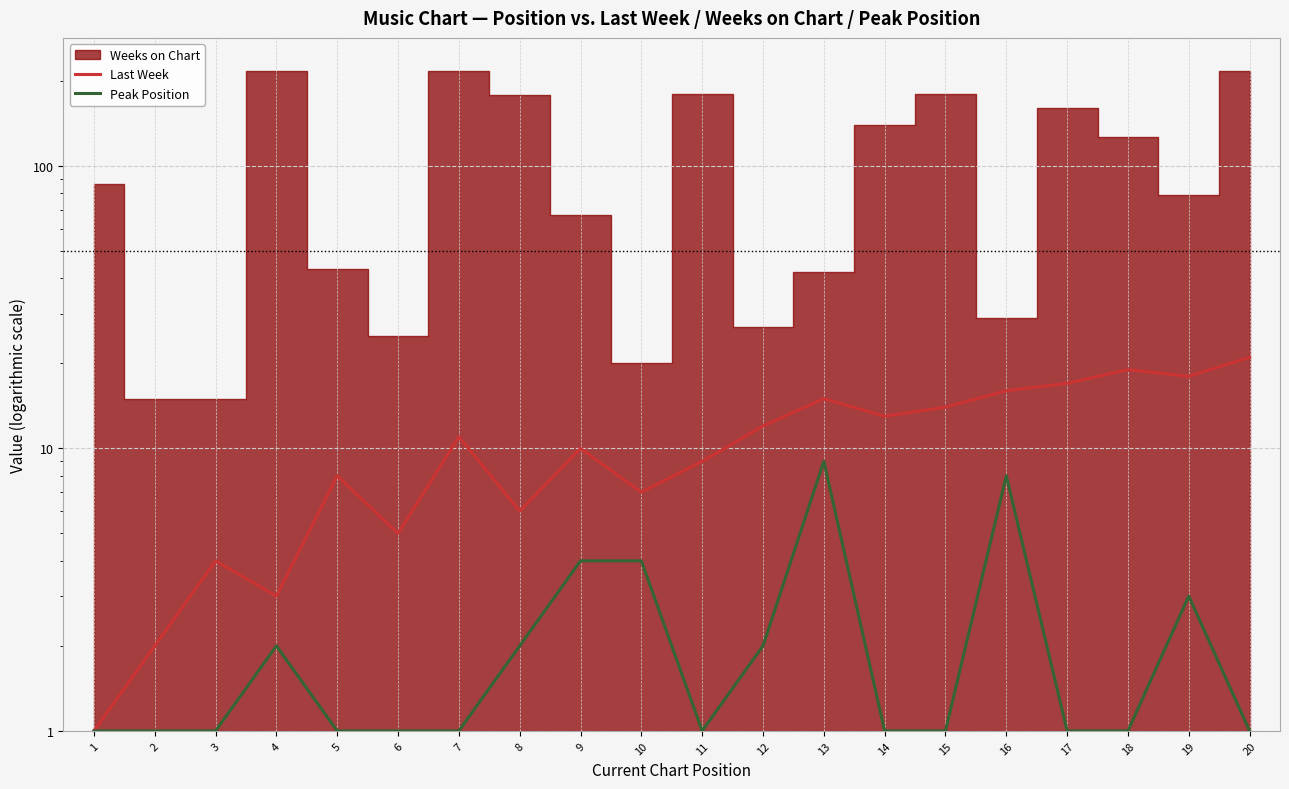

True or false: Peak Position and Last Week intersect in this chart.

False